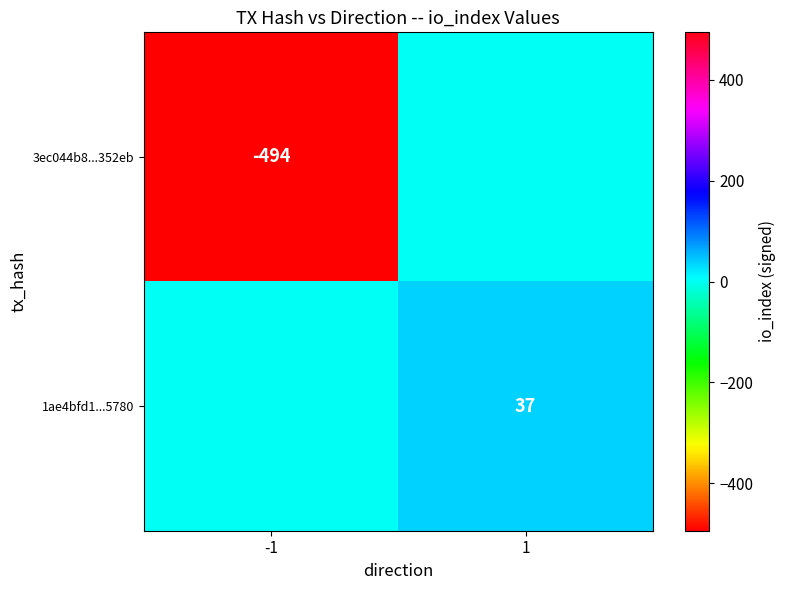

The value of 3ec044b8...352eb at -1 is -713. True or false?

False